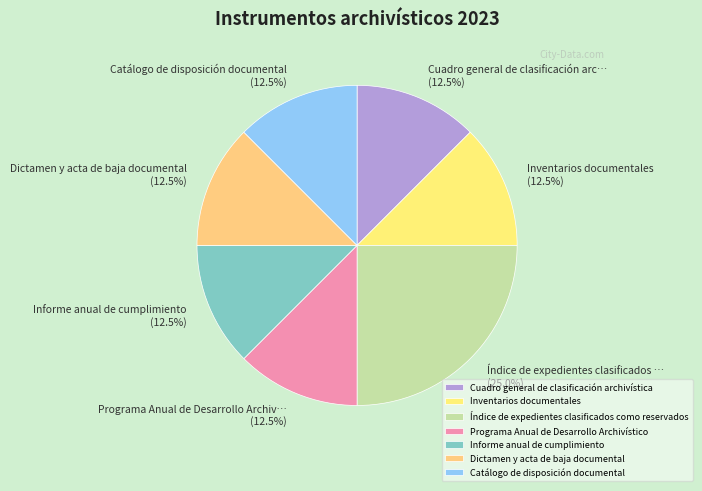

Is there a majority slice in this chart?

No